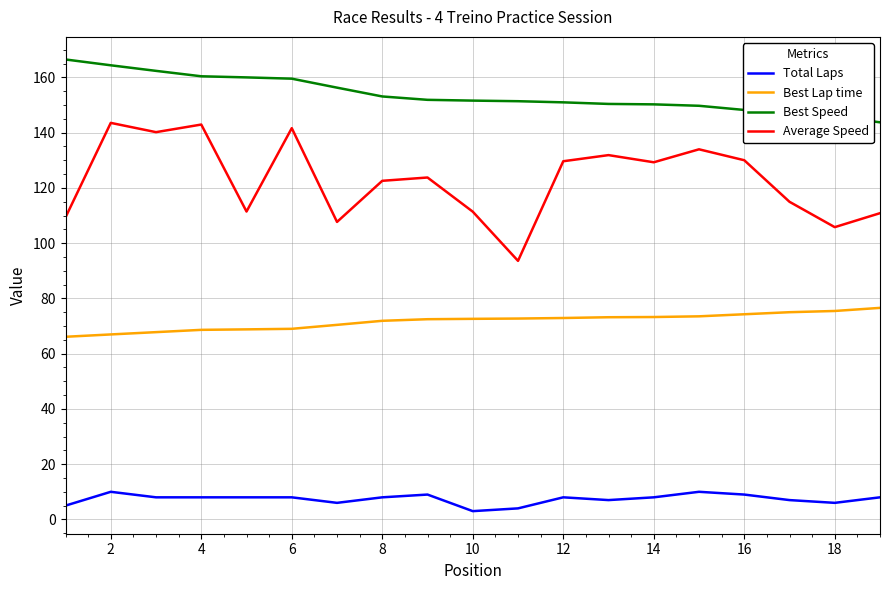

Which series has the largest total across all categories?

Best Speed